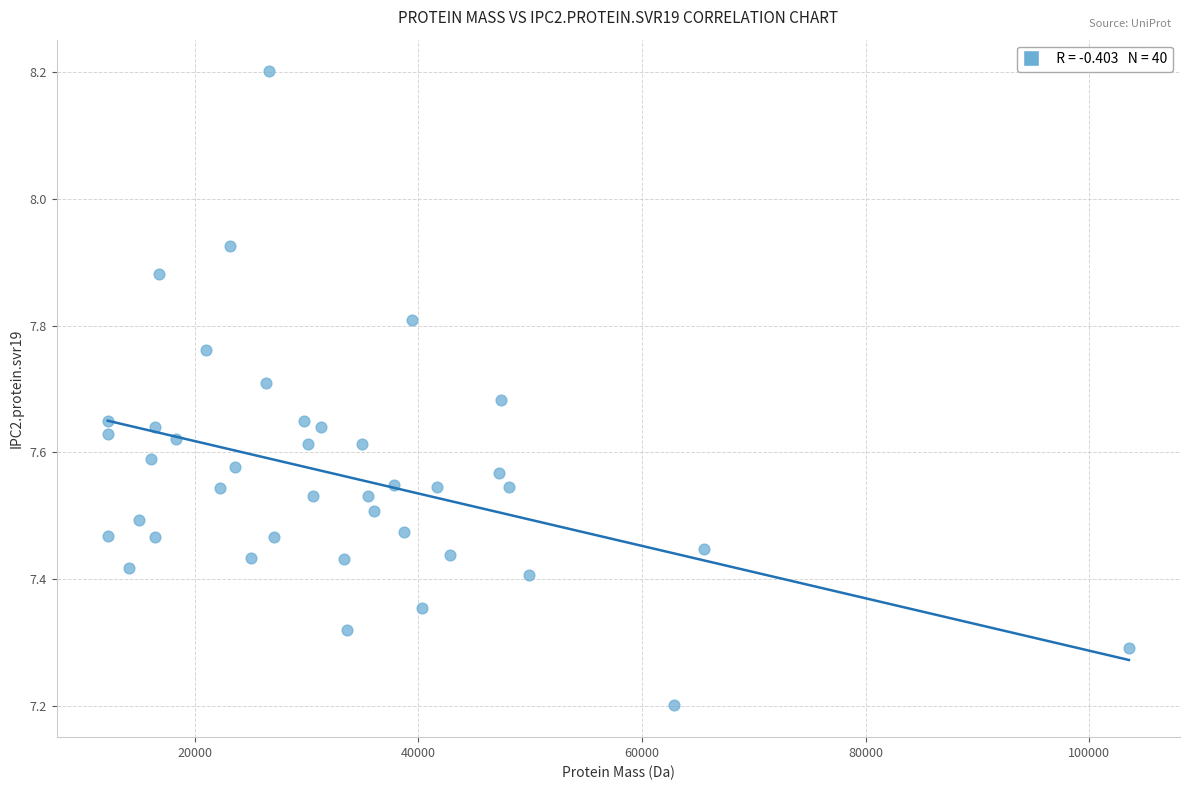

What Y value in the scatter plot is closest to 7?

7.2